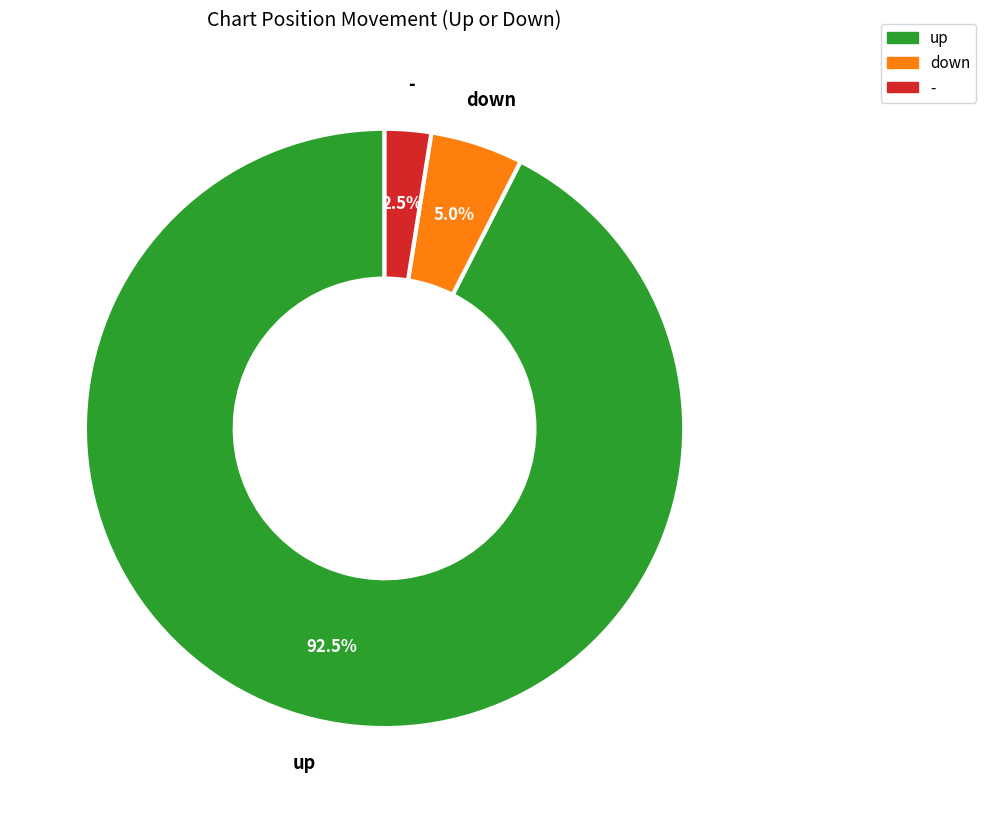

The down slice represents 11% of the pie. True or false?

False